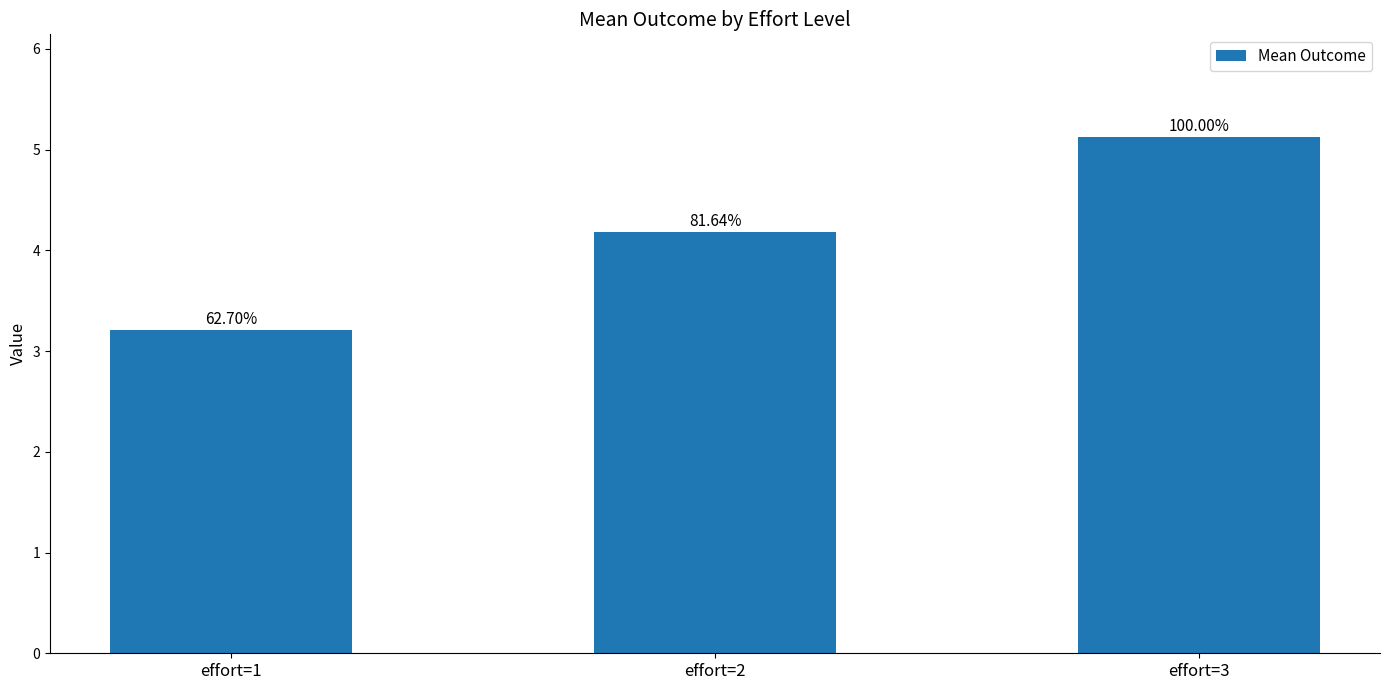

What is the ratio of the value at effort=2 to the value at effort=1?

1.3